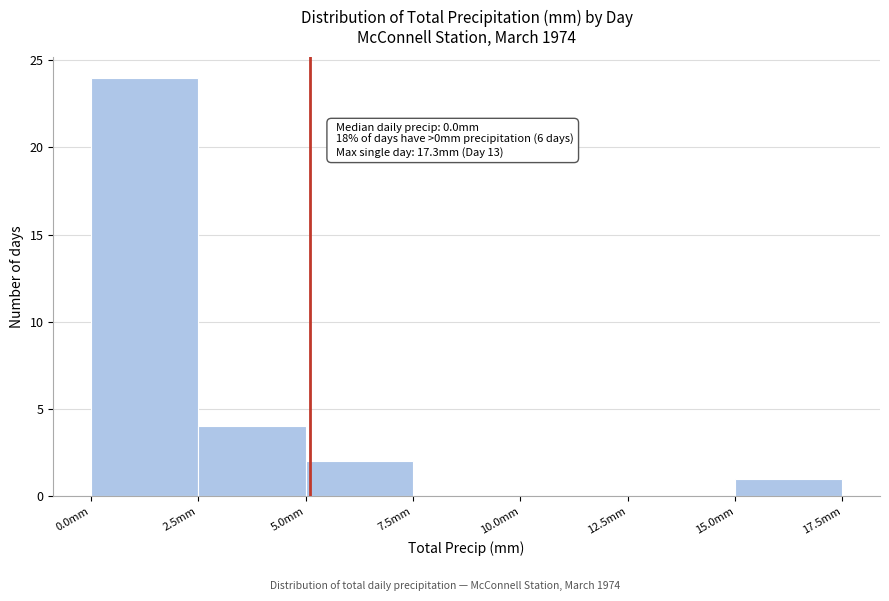

Over which range of the x-axis is the bar tallest?

0.0 to 2.5